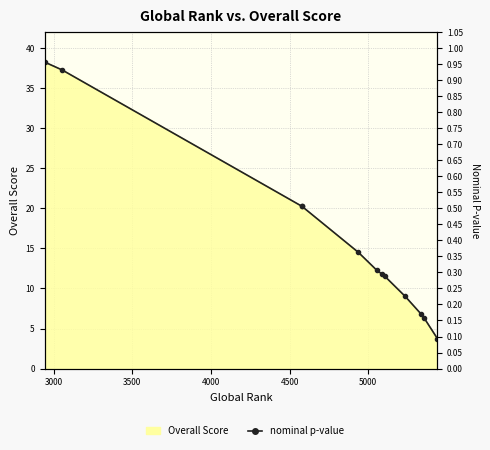

The value at 7 is 0.1. True or false?

False